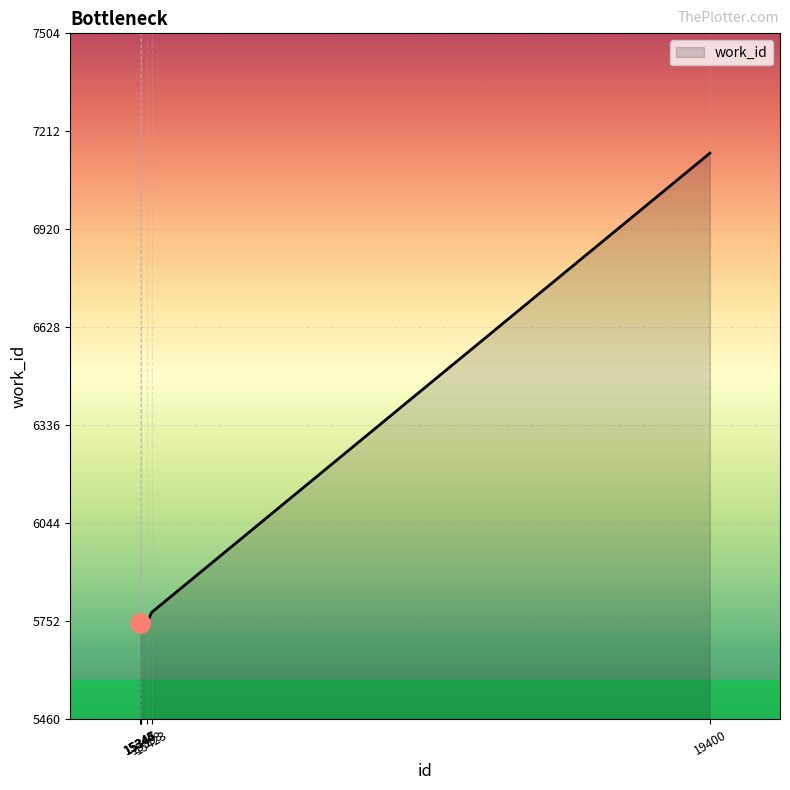

What is the difference between the values at 15423 and 15393?

29